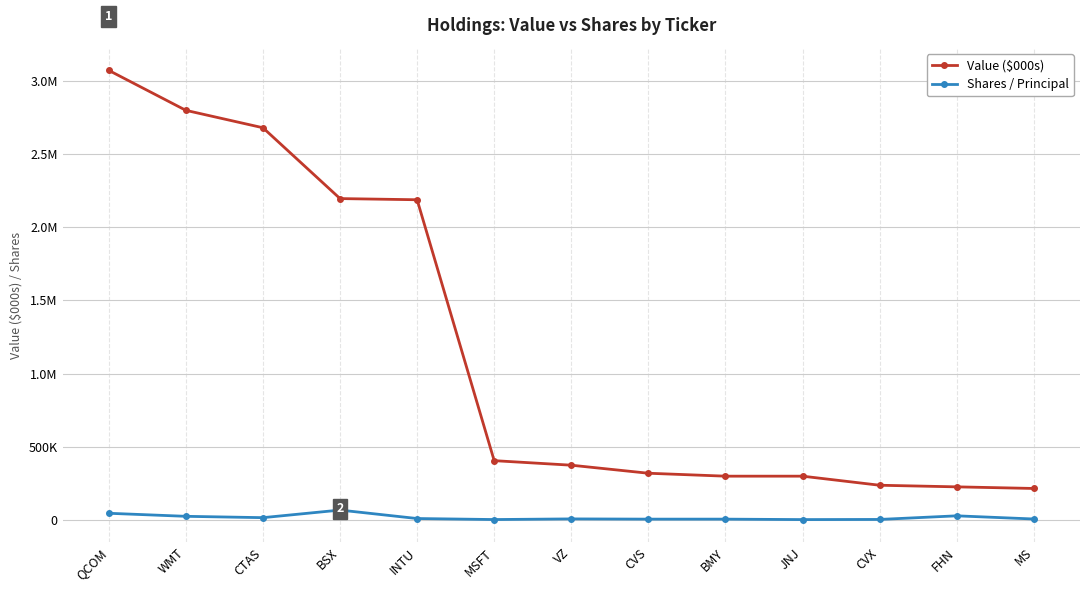

Is it true that Value ($000s) equals 1017985 at INTU?

False